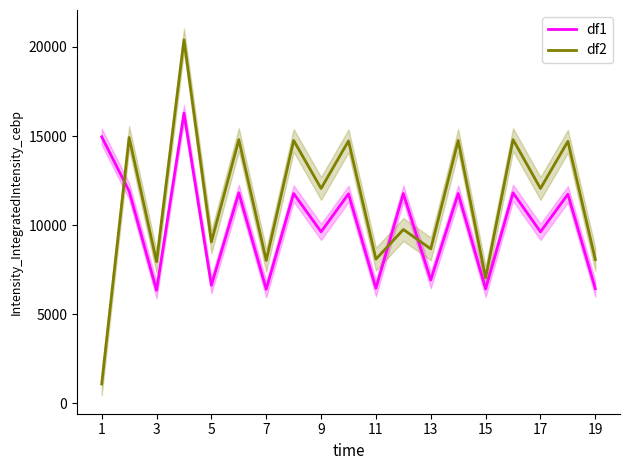

The value of df2 at 15 is 21018.4. True or false?

False